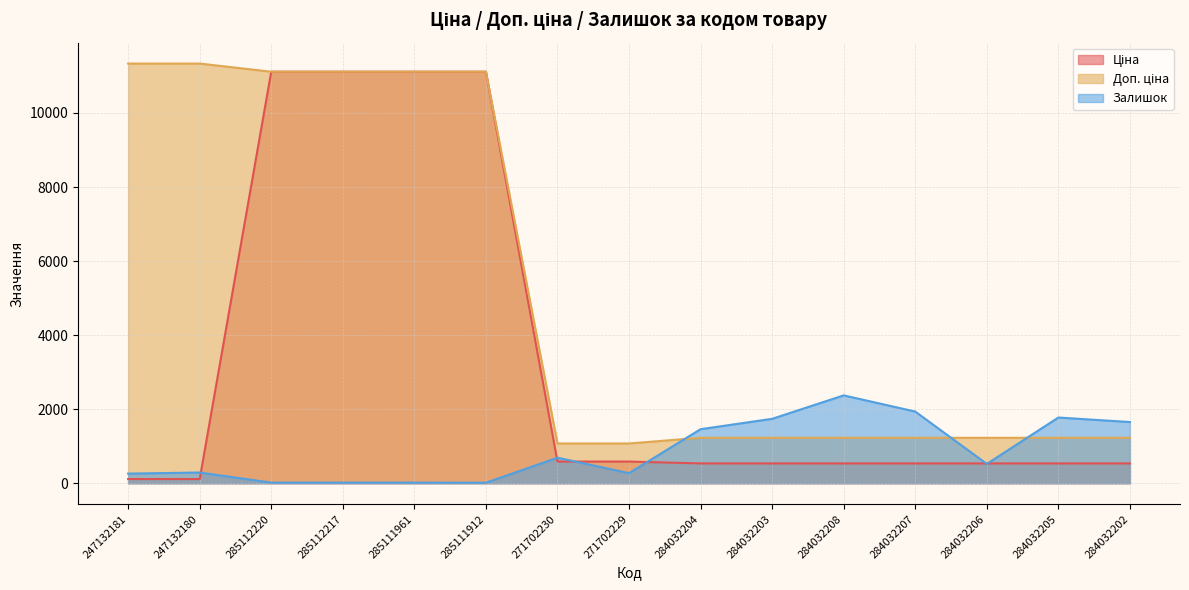

What is the difference between the maximum and second lowest values in the Залишок series?

2356.0